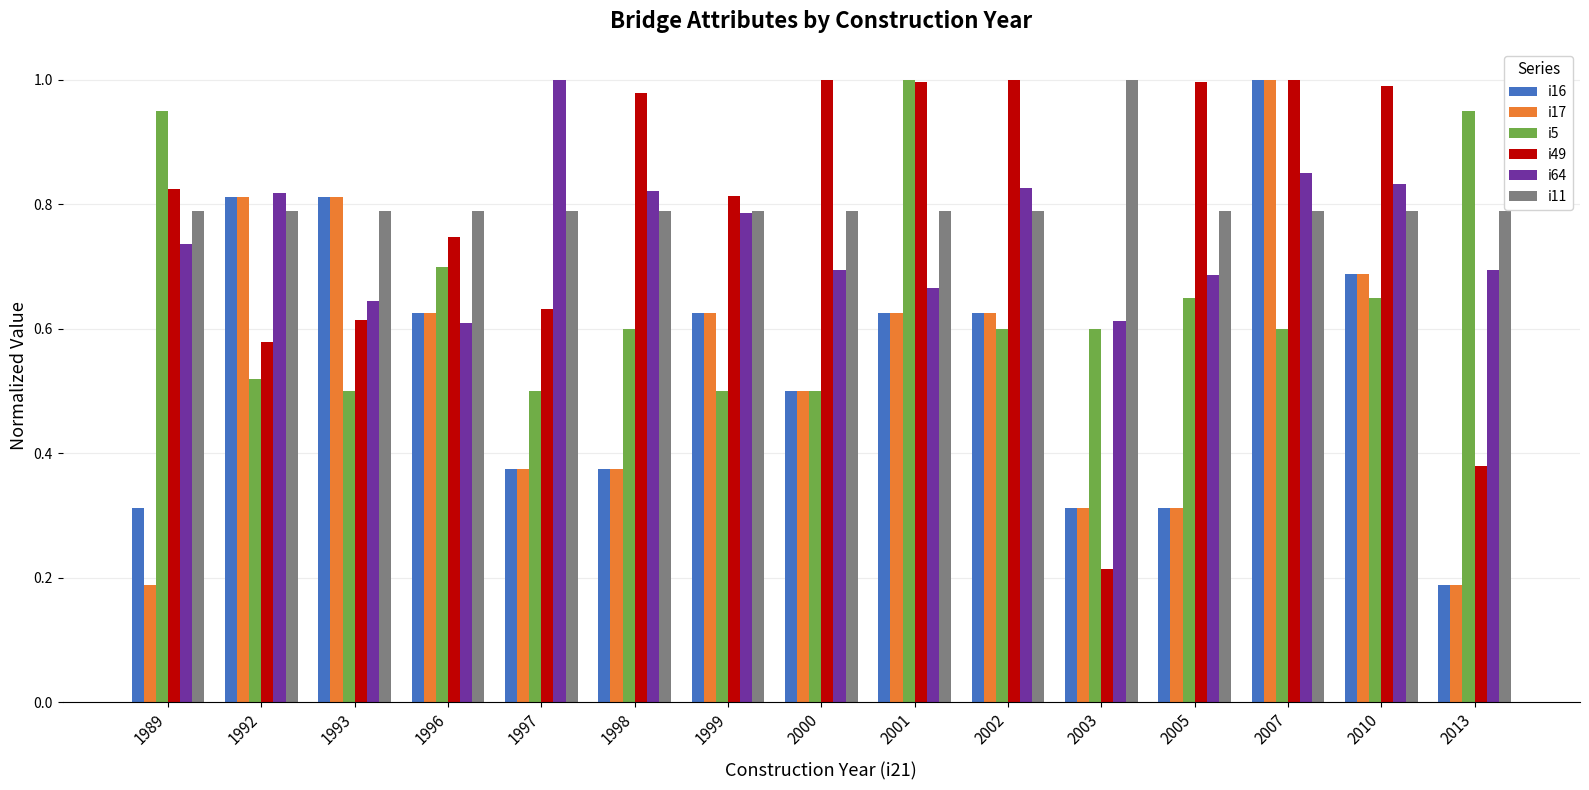

Which series has the largest total across all categories?

i11